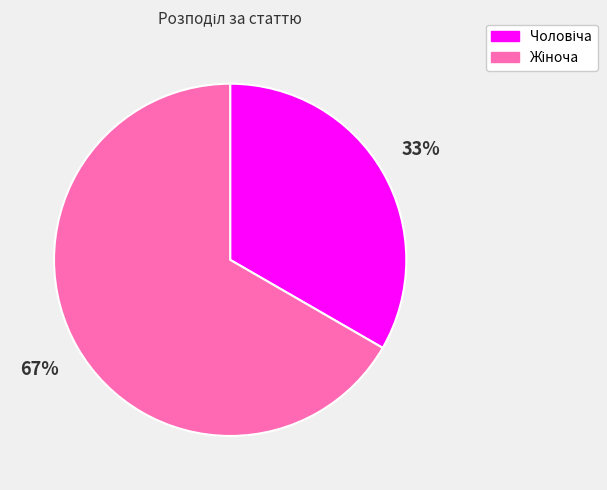

Count the number of slices in the pie.

2